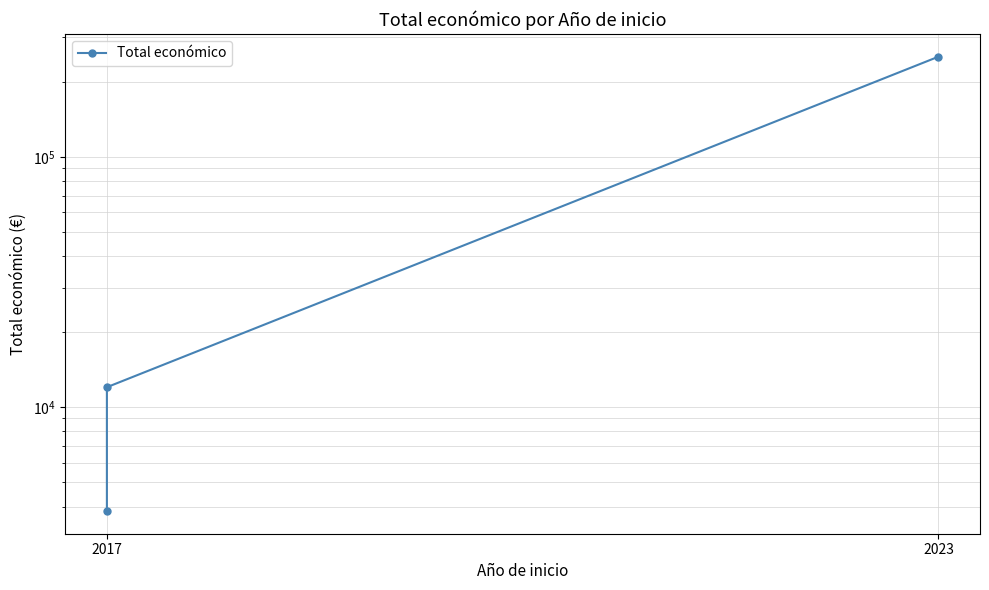

Is it true that the value at 2017 is 17681?

False